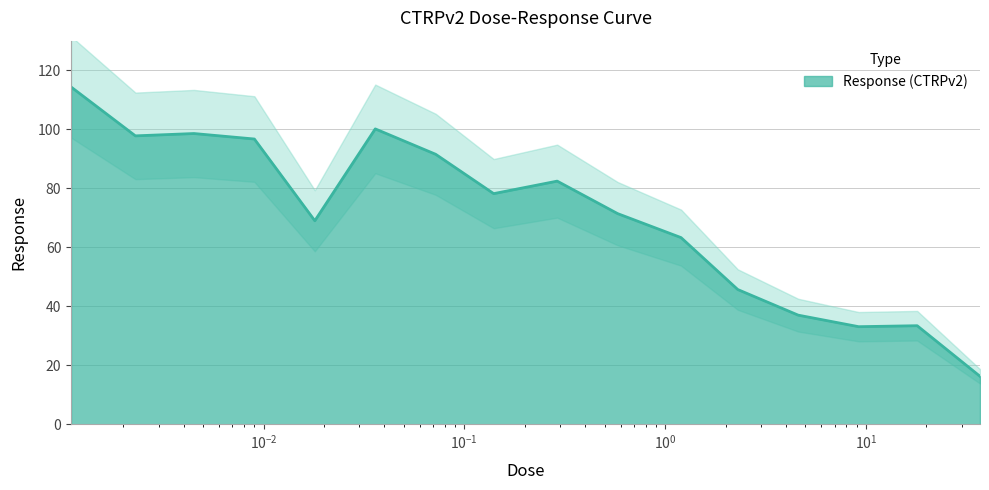

What is the maximum value shown in the chart?

114.3